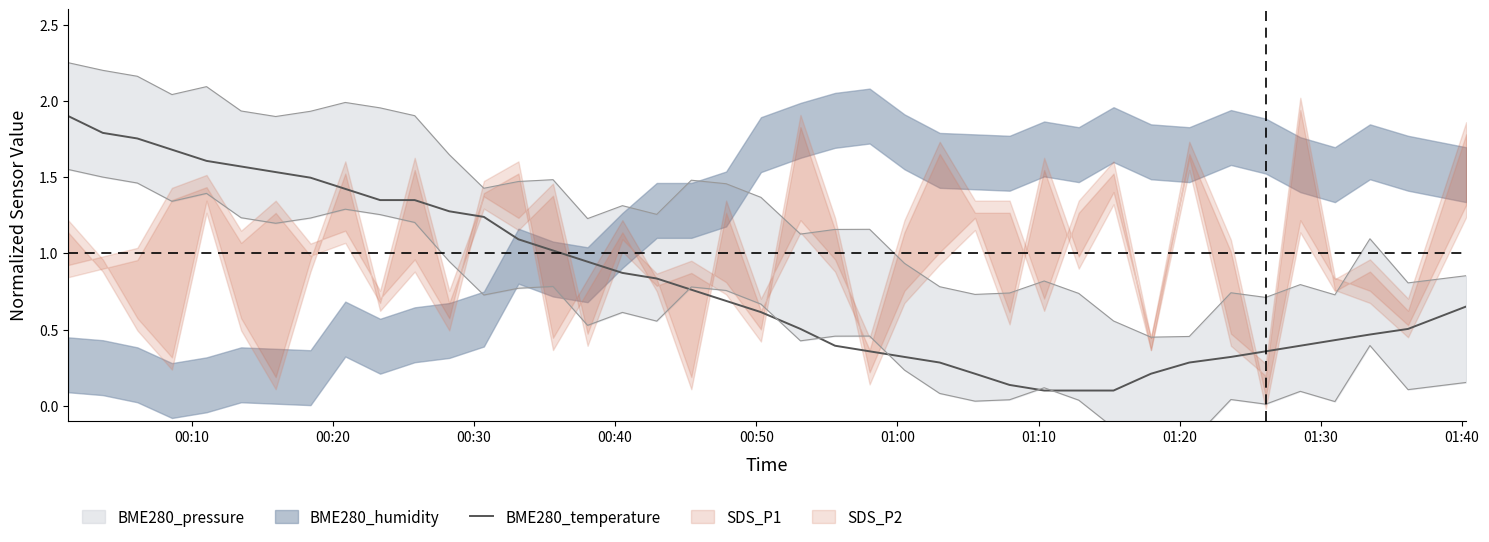

What is the highest value of the BME280_temperature series?

1.9